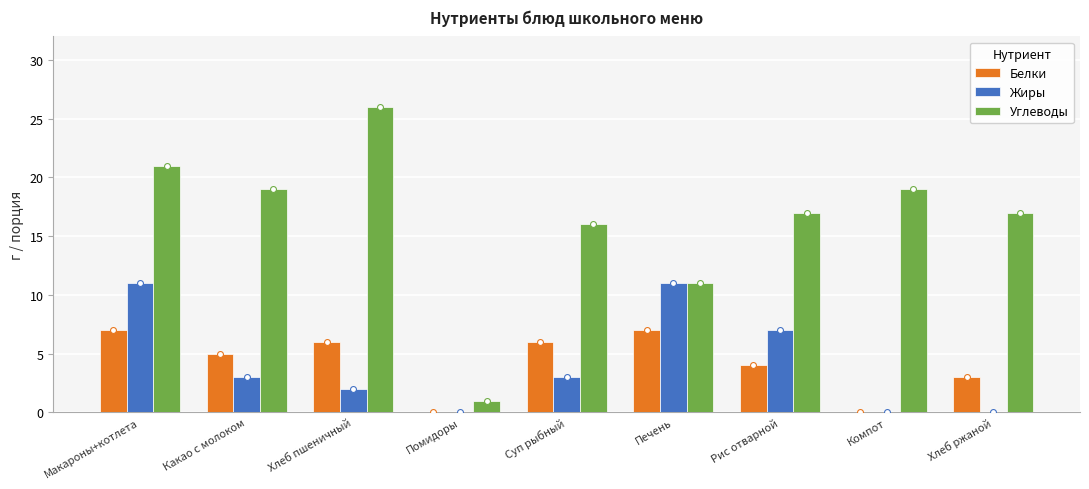

Is the value of Белки at Суп рыбный greater than the value of Углеводы at Хлеб пшеничный?

No